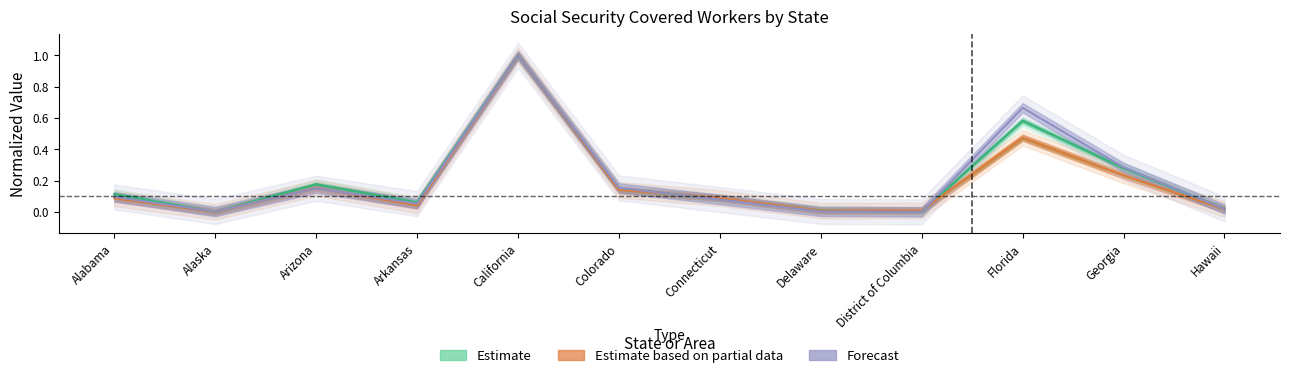

What is the label of the 7th point from the right?

Colorado